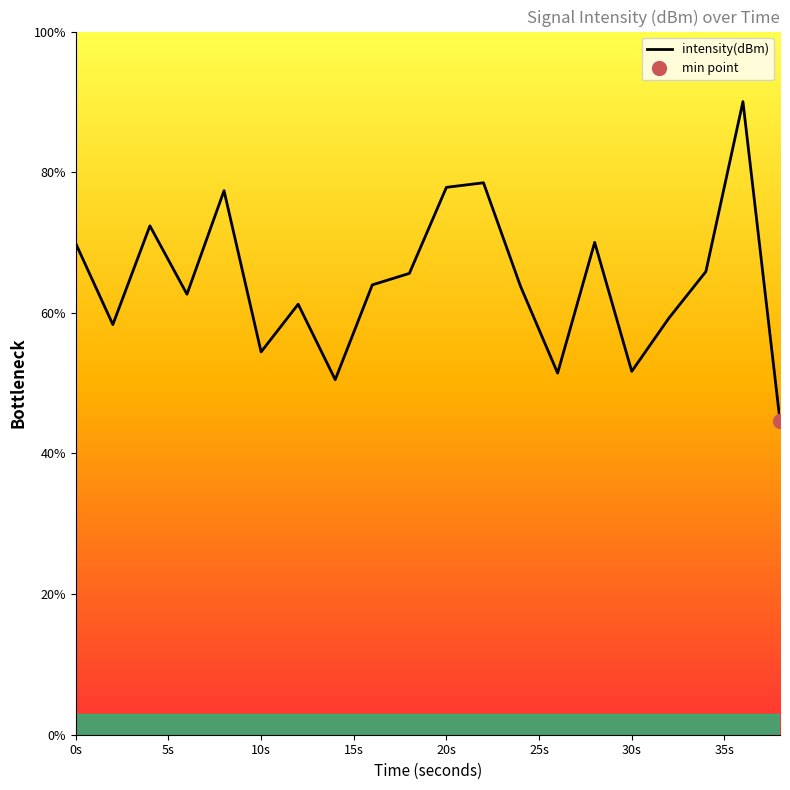

What is the average value?

64.5